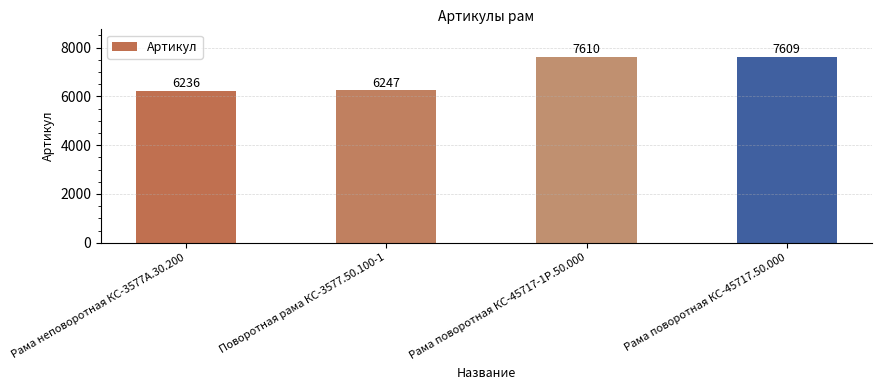

True or false: the data shows 7609 at Рама поворотная КС-45717.50.000.

True